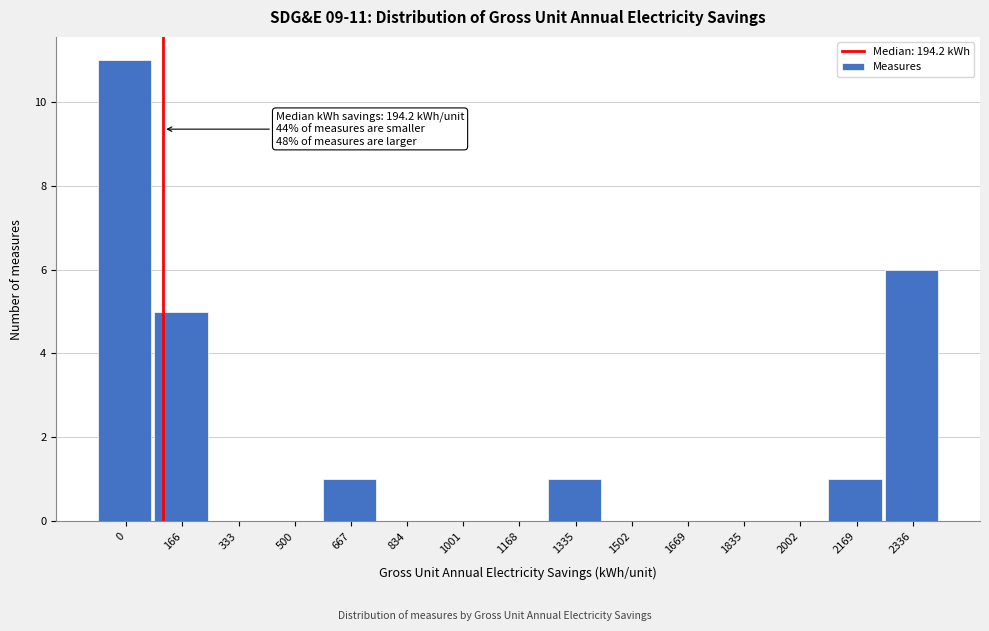

Reading left to right, transcribe all the data shown in this chart.

0=11	166=5	333=0	500=0	667=1	834=0	1001=0	1168=0	1335=1	1502=0	1669=0	1835=0	2002=0	2169=1	2336=6